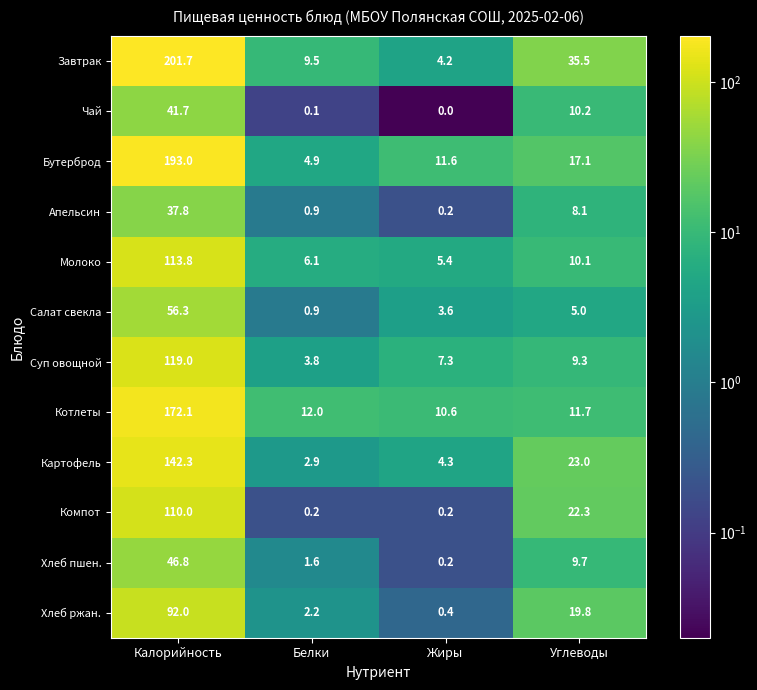

Rank the series at Калорийность from highest to lowest value.

Завтрак, Бутерброд, Котлеты, Картофель, Суп овощной, Молоко, Компот, Хлеб ржан., Салат свекла, Хлеб пшен., Чай, Апельсин